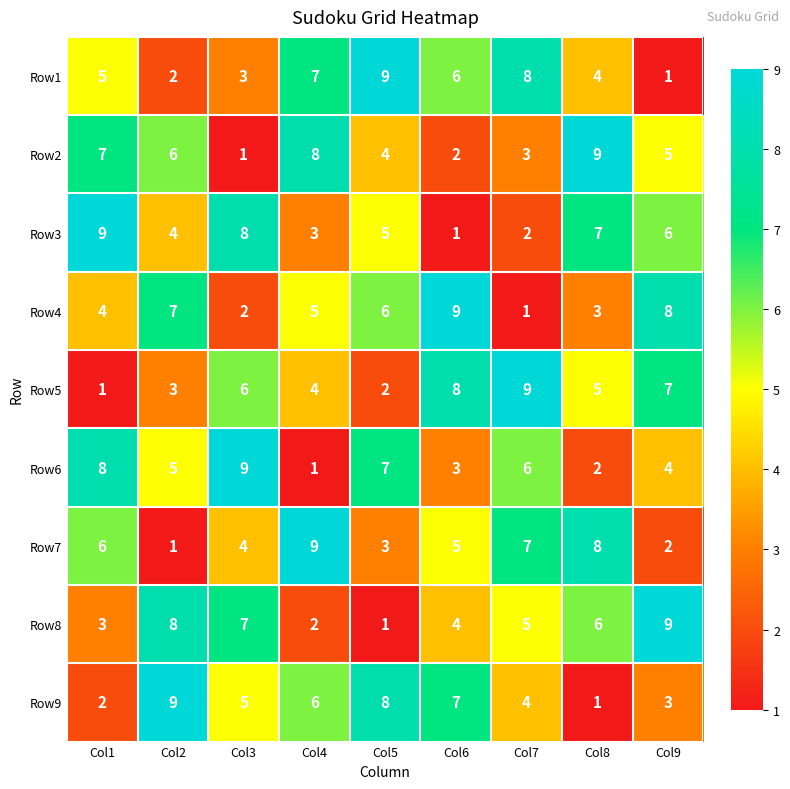

At Col4, list the series in order from largest to smallest.

Row7, Row2, Row1, Row9, Row4, Row5, Row3, Row8, Row6